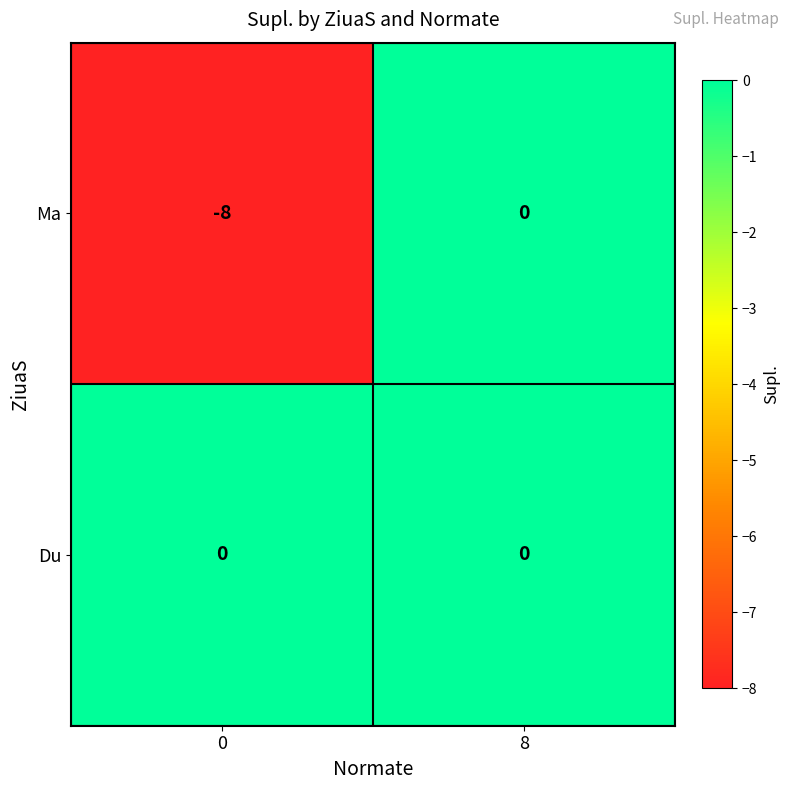

Which series has the widest spread of values?

Ma